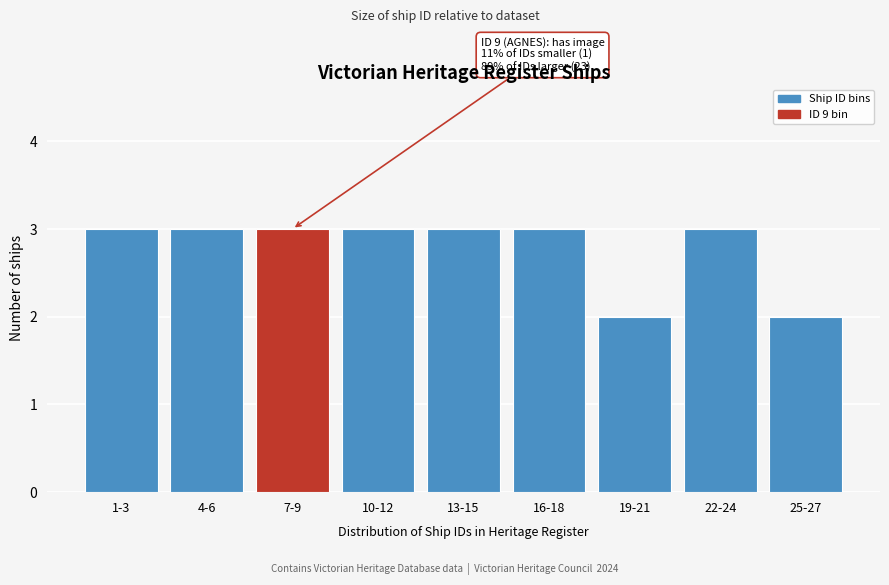

Reading right to left, list all the values displayed in this chart.

25-27=2	22-24=3	19-21=2	16-18=3	13-15=3	10-12=3	7-9=3	4-6=3	1-3=3